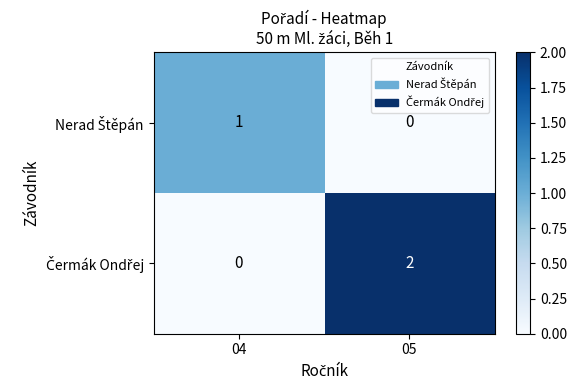

Which label corresponds to the largest value in the chart?

05